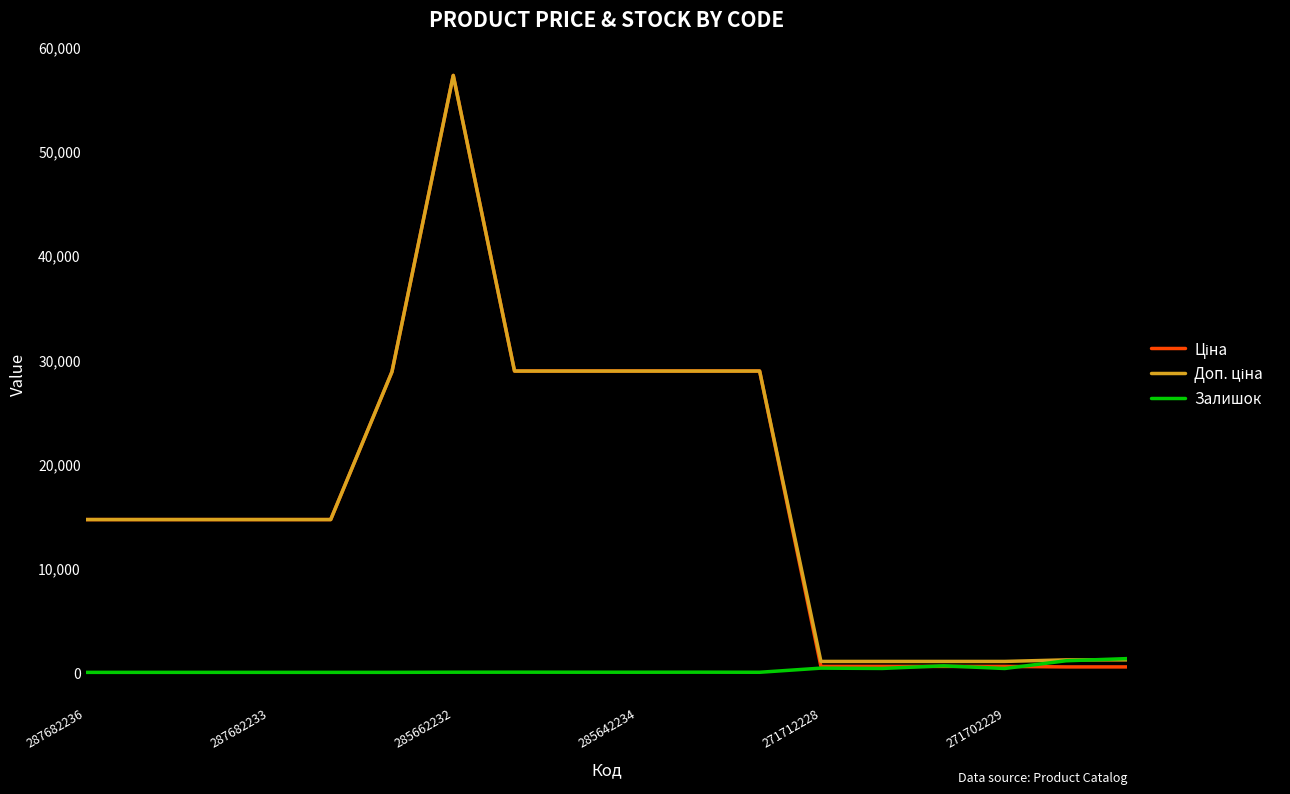

In Ціна, how many points are higher than both neighbors (excluding endpoints)?

1